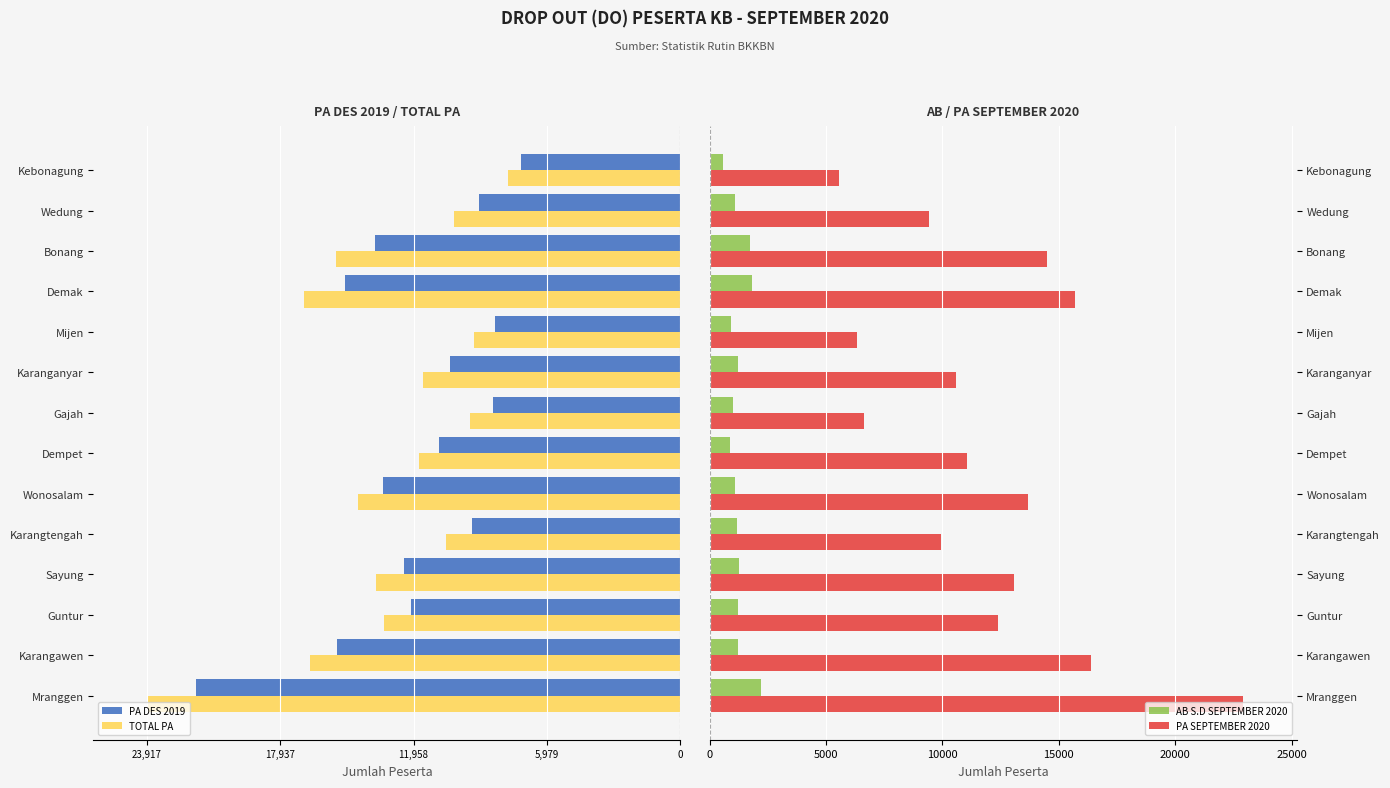

Is it true that AB S.D SEPTEMBER 2020 equals 918 at Mijen?

True